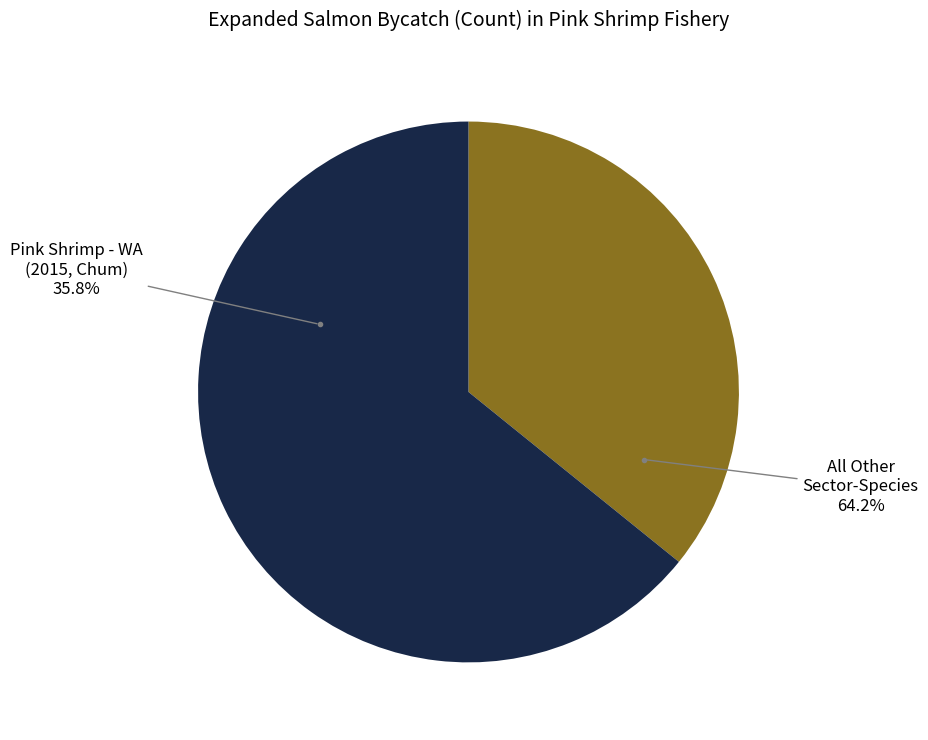

Which category has the biggest portion of the pie?

Pink Shrimp - WA (2015, Chum)